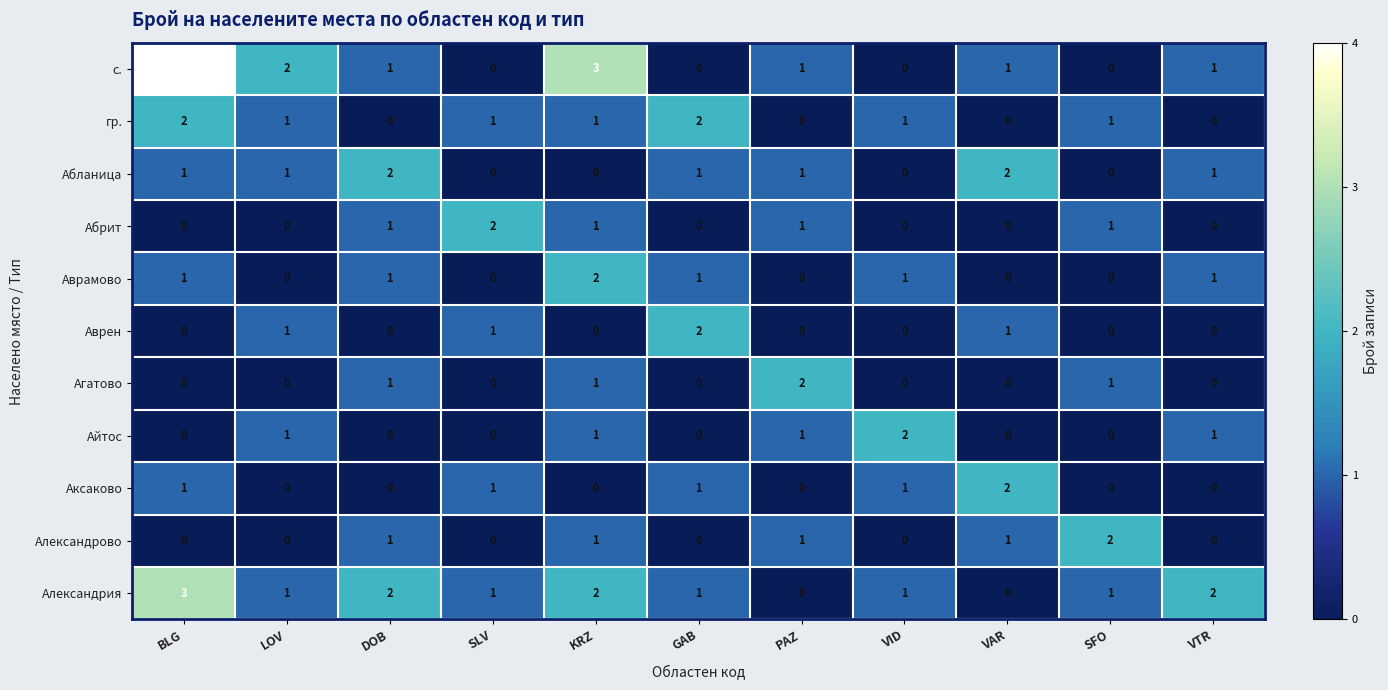

What is the difference between the maximum and second lowest values in the Александрия series?

3